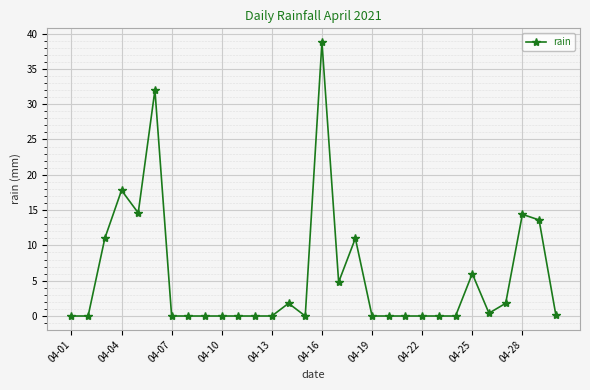

True or false: the data has more than 0 interior local peaks.

True